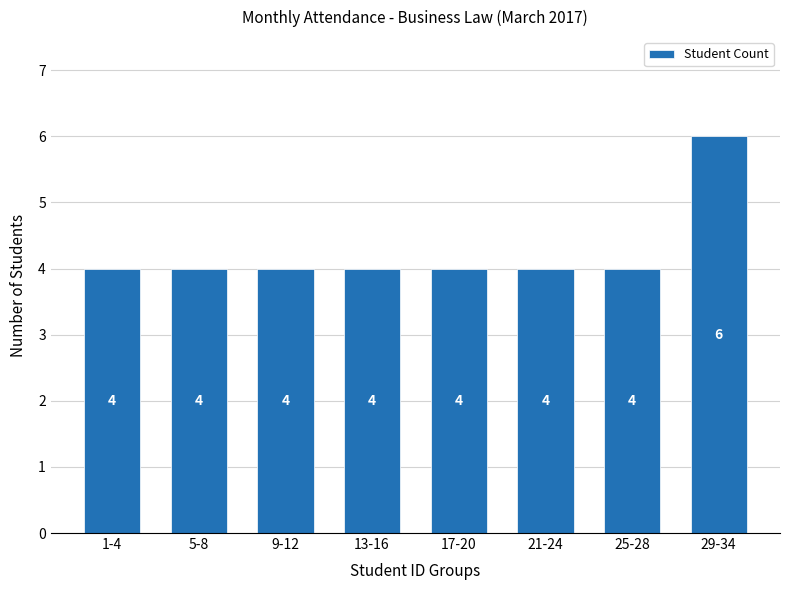

Reading left to right, what are all the values shown in this chart?

1-4=4	5-8=4	9-12=4	13-16=4	17-20=4	21-24=4	25-28=4	29-34=6